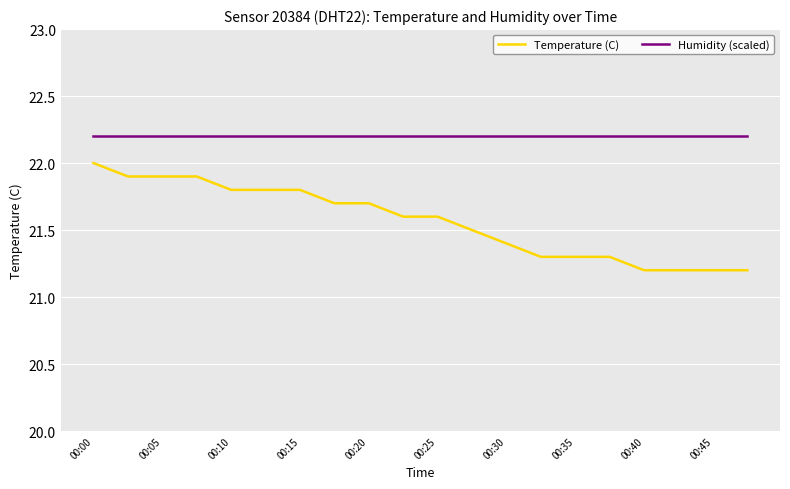

What is the smallest value displayed?

21.2